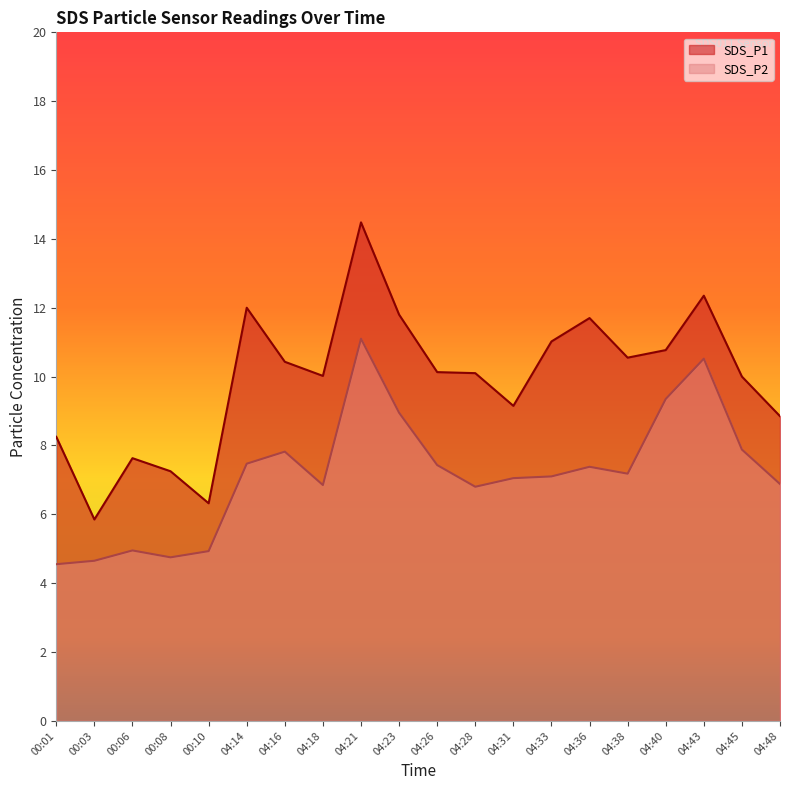

What position from the left is 04:28?

12